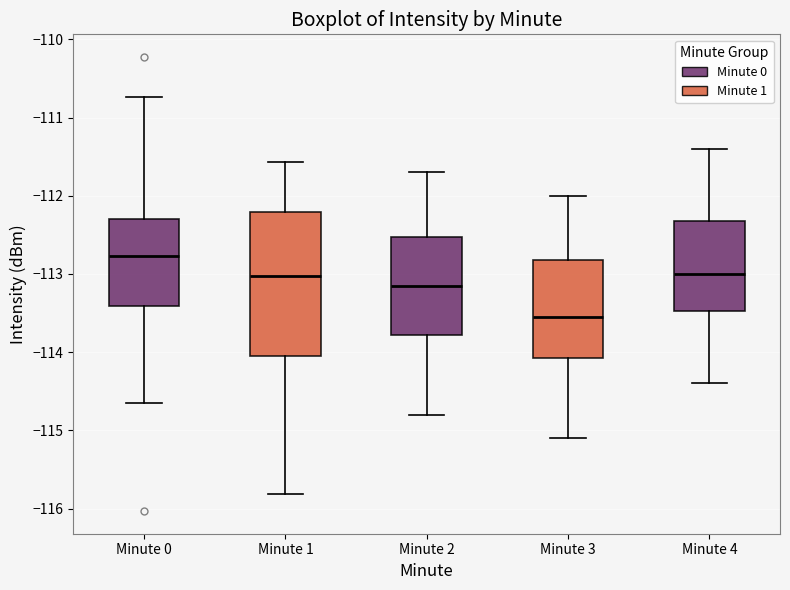

Which box is the tallest, from its lower edge to its upper edge?

Minute 1